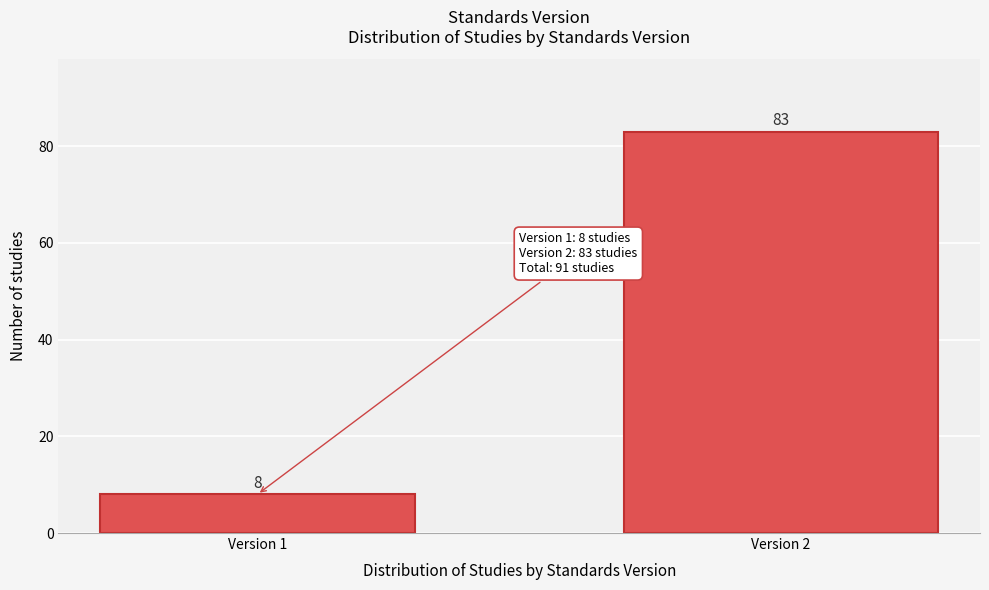

Reading right to left, what are all the values shown in this chart?

83	8